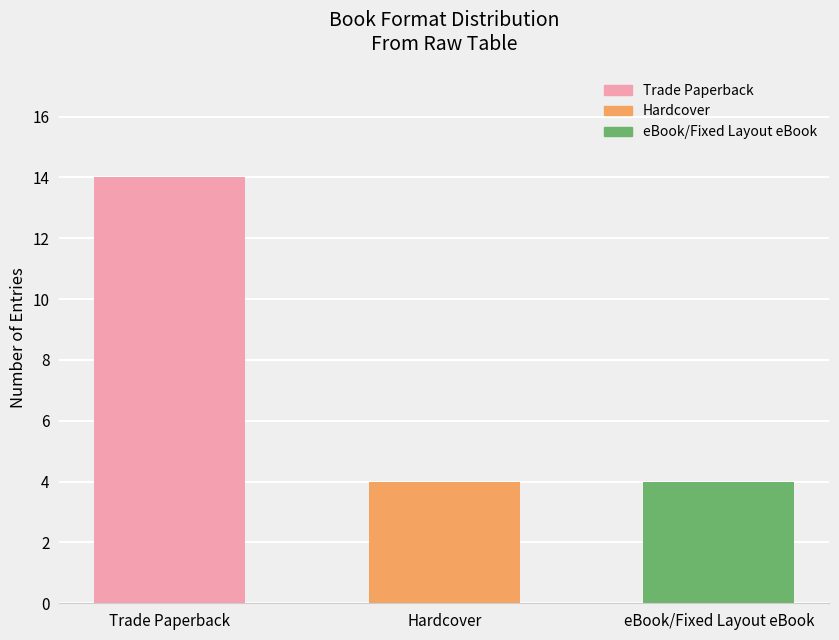

What position from the left is Trade Paperback?

1